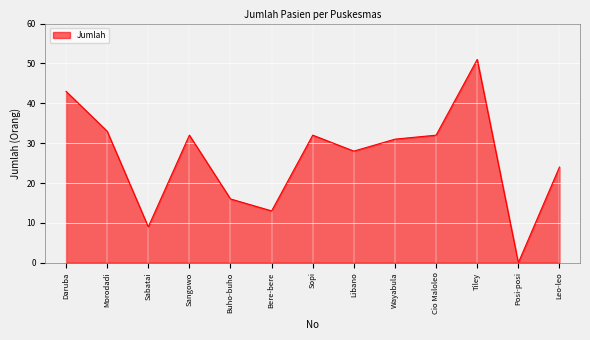

How many interior local valleys (lower than both neighbors) does the data have?

4